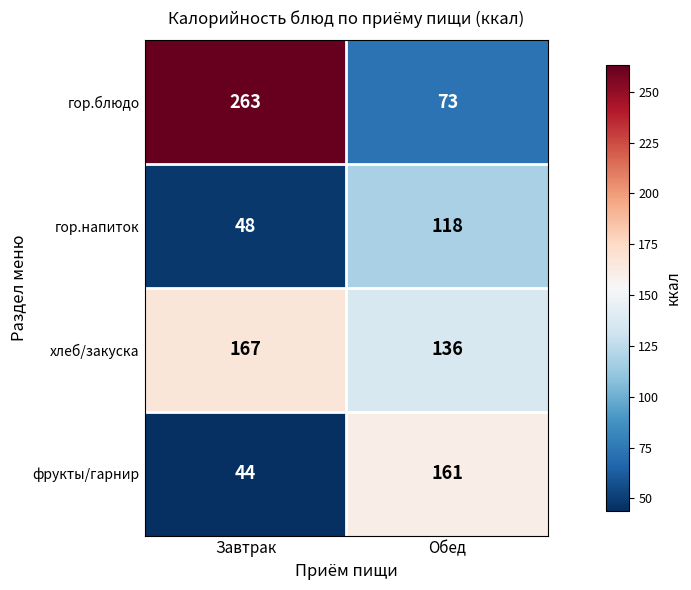

At which category is the sum across all series the highest?

Завтрак